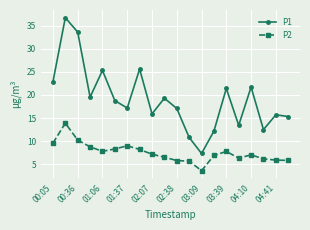

True or false: P2 has more than 1 interior local peaks.

True